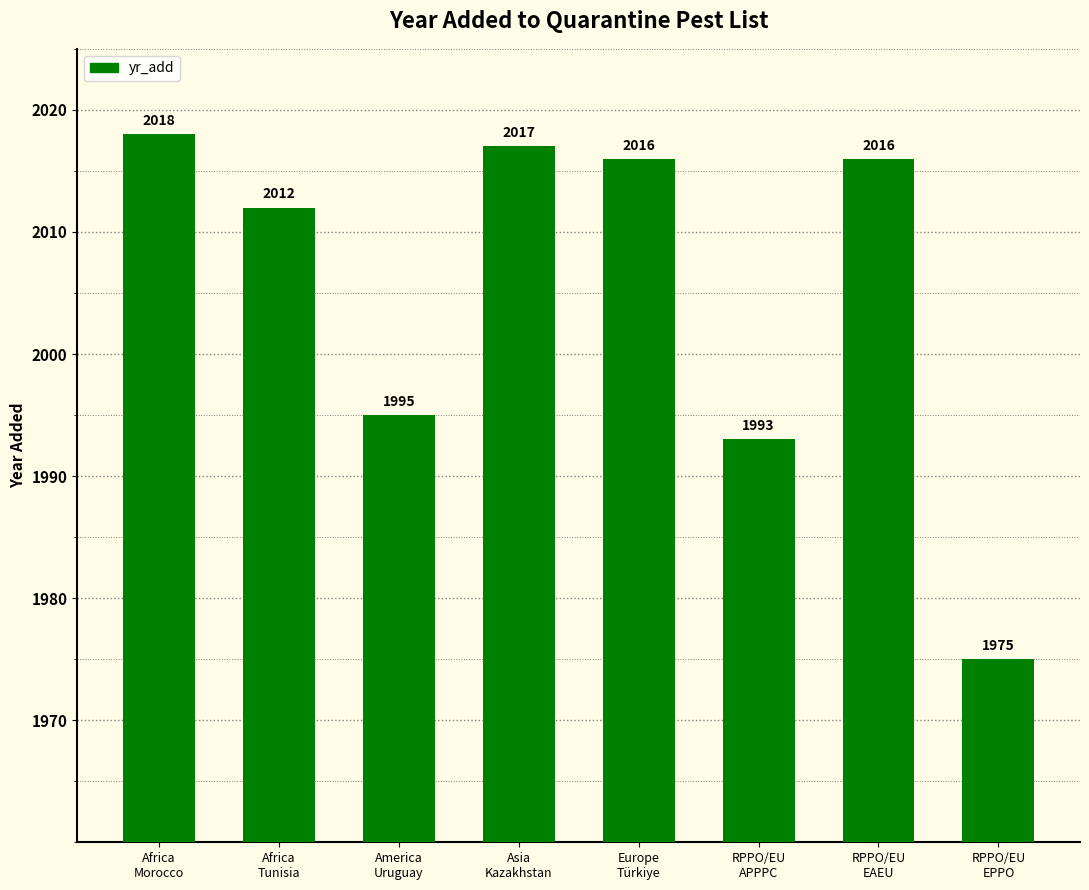

What is the difference between the values at Asia
Kazakhstan and Africa
Tunisia?

5